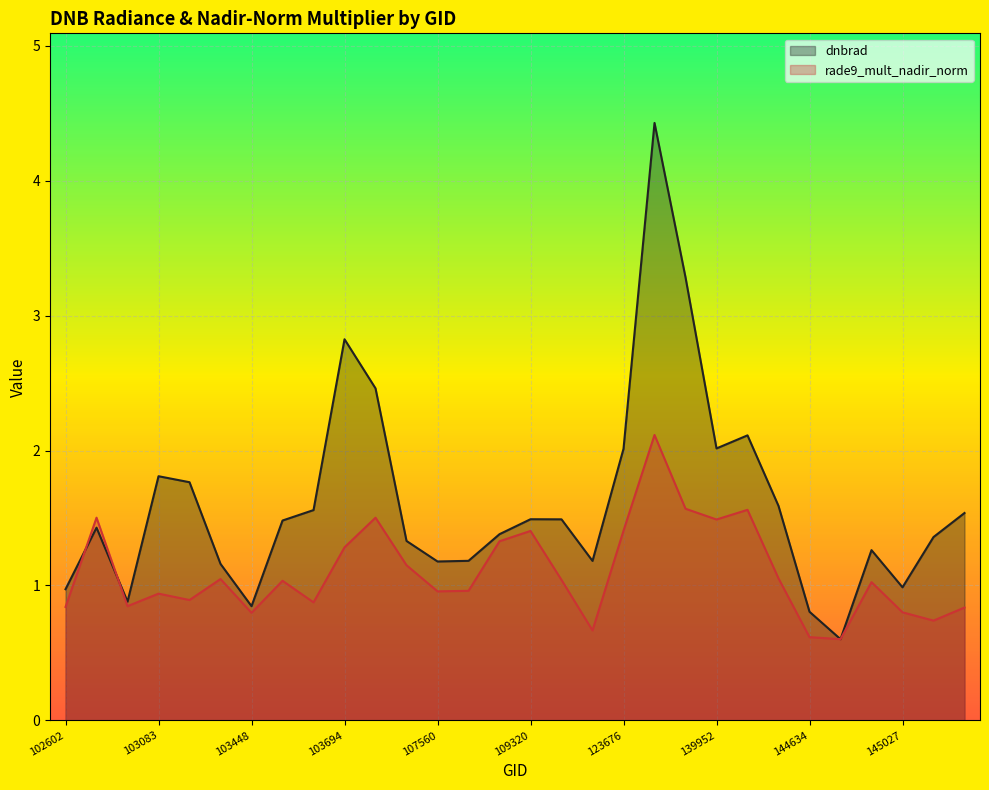

Which series has the widest spread of values?

dnbrad